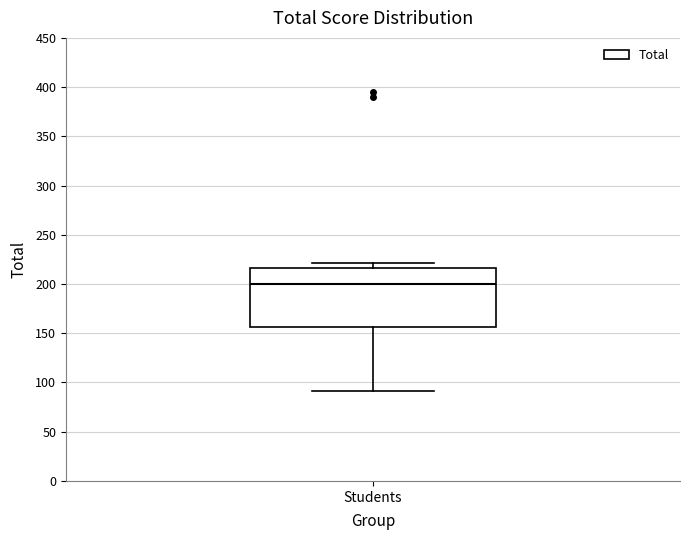

Transcribe this box plot: give where the median line is, the range the box spans, and where the two whiskers end, as read against the y-axis. The values are not printed on the chart, so give them approximately, as read against the axis.

median 200, box 155 to 215, whiskers 90 to 220